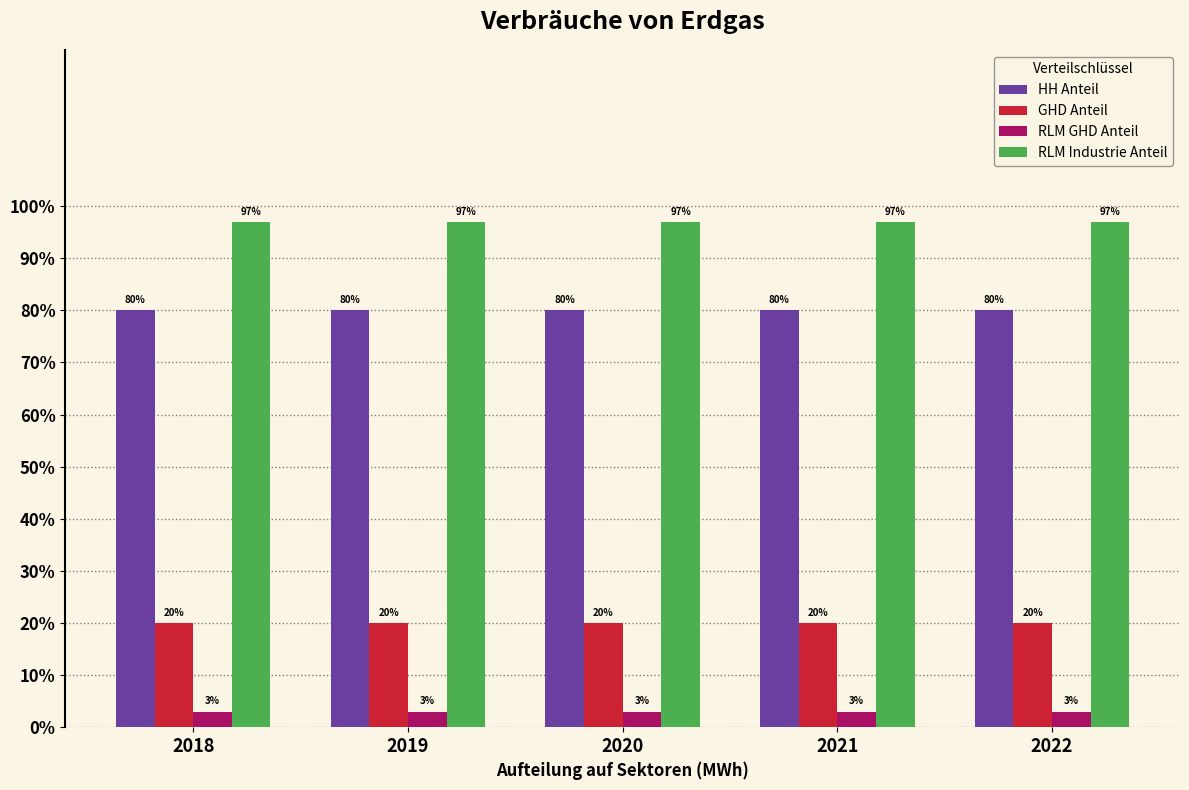

List the series in order of their peak value, highest first.

RLM Industrie Anteil, HH Anteil, GHD Anteil, RLM GHD Anteil